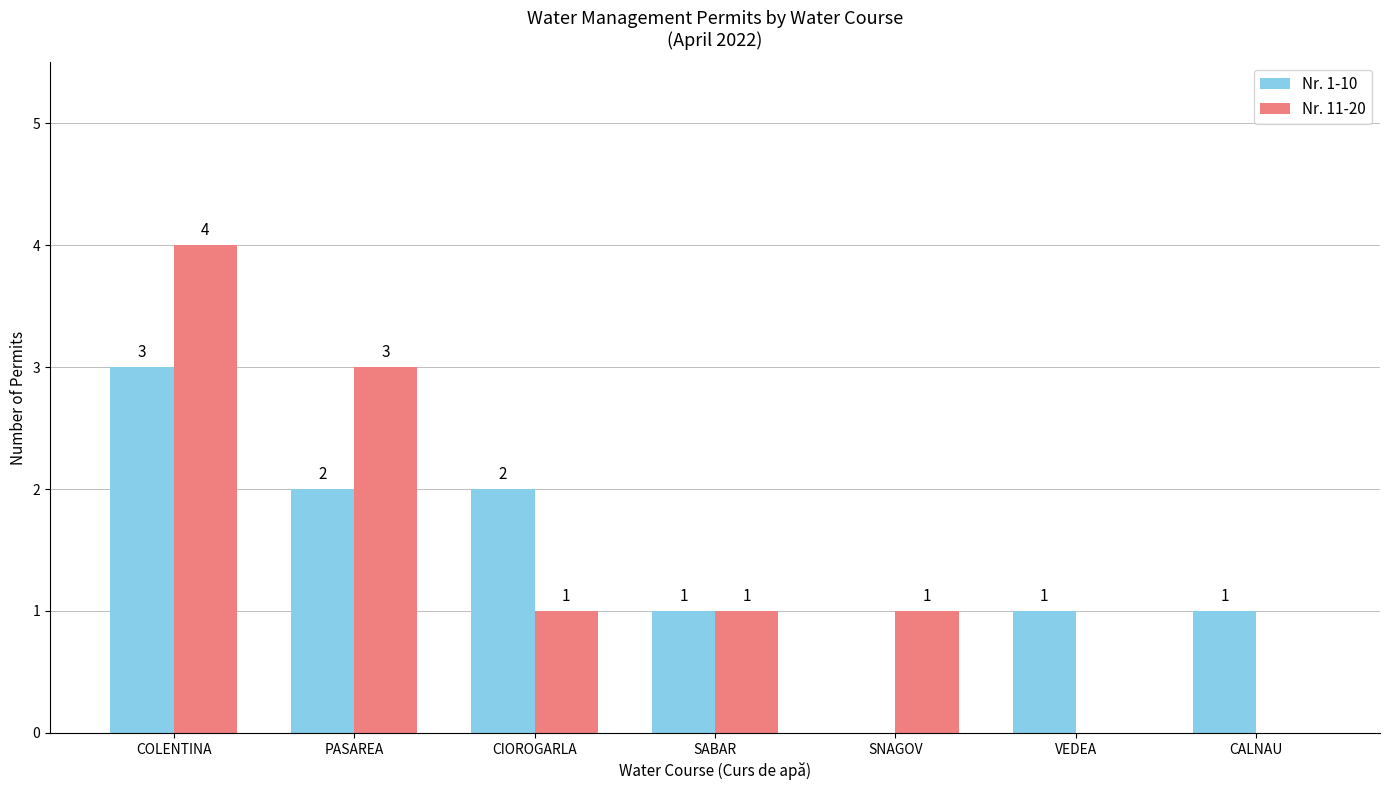

At which label does Nr. 11-20 first exceed 1?

COLENTINA